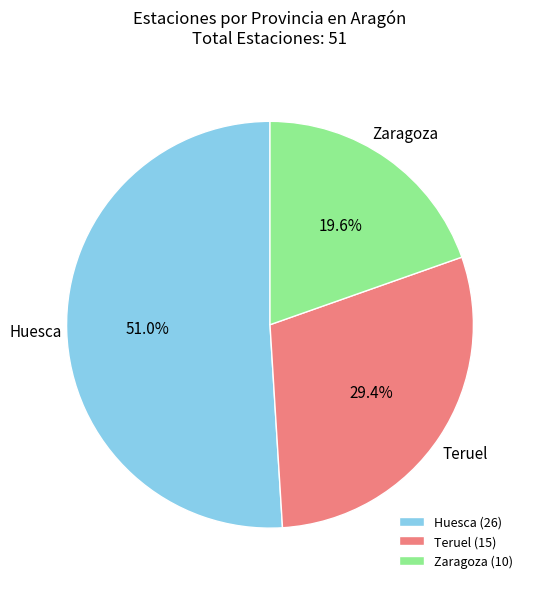

Count the number of slices in the pie.

3